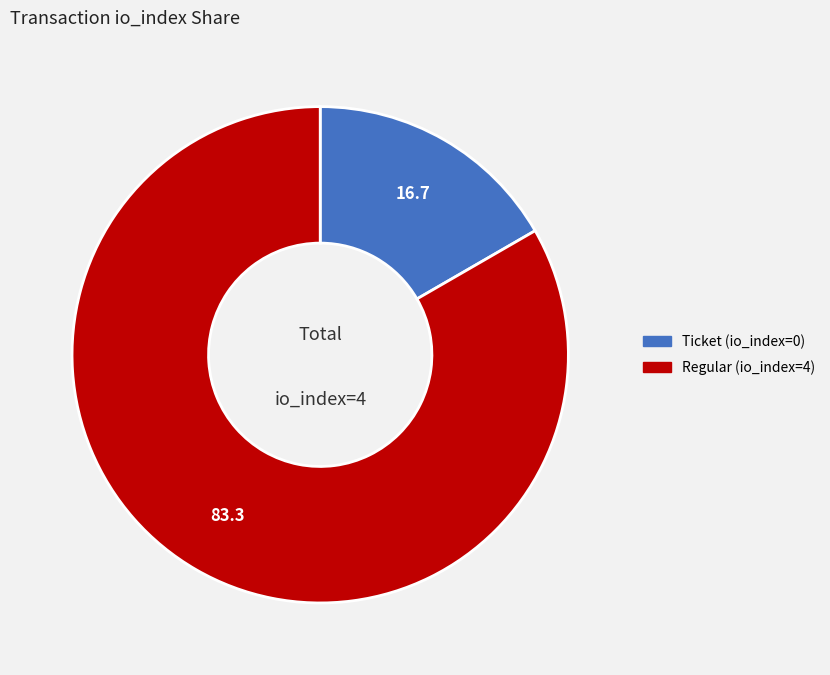

Rank the categories by value from lowest to highest.

Ticket (io_index=0), Regular (io_index=4)